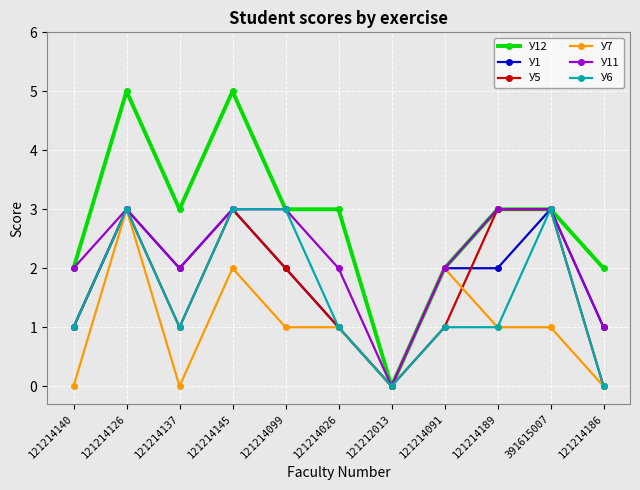

What is the maximum value for У6?

3